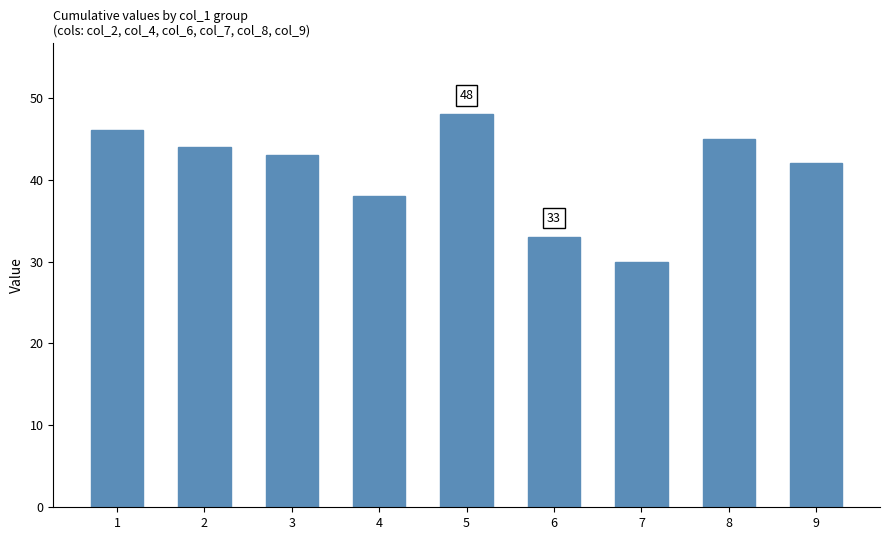

List the labels in order of value, smallest first.

7, 6, 4, 9, 3, 2, 8, 1, 5